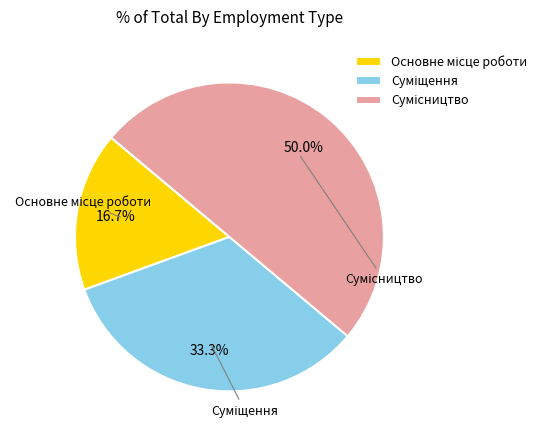

Is there a majority slice in this chart?

No